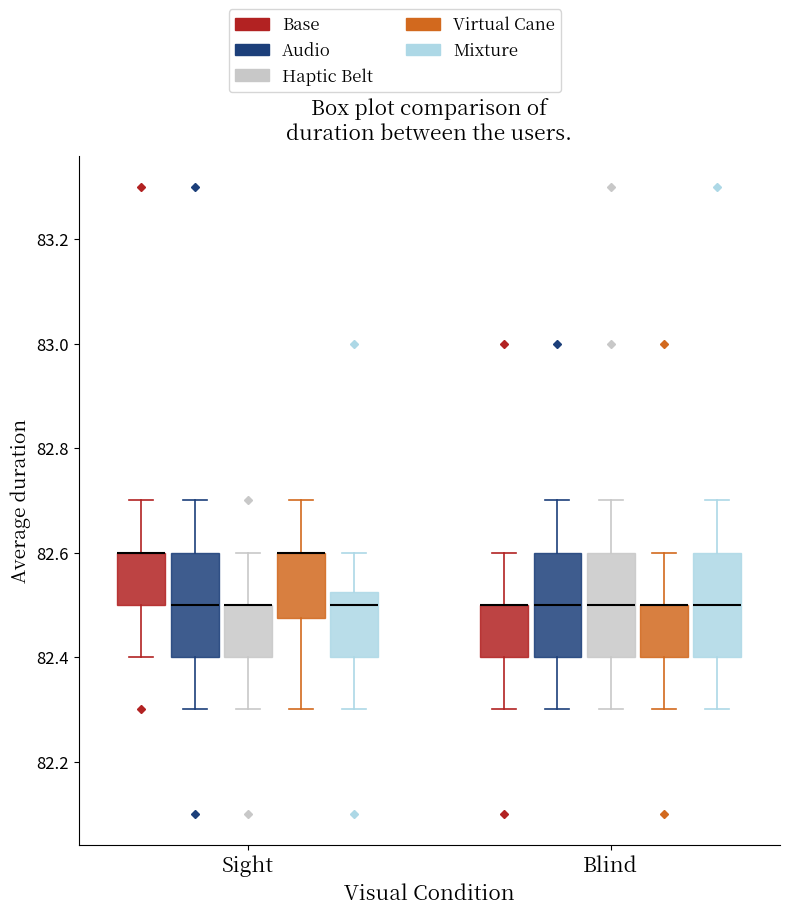

Where does the median line of the box for Sight (Audio) sit on the y-axis? The values are not printed on the chart, so give them approximately, as read against the axis.

82.50